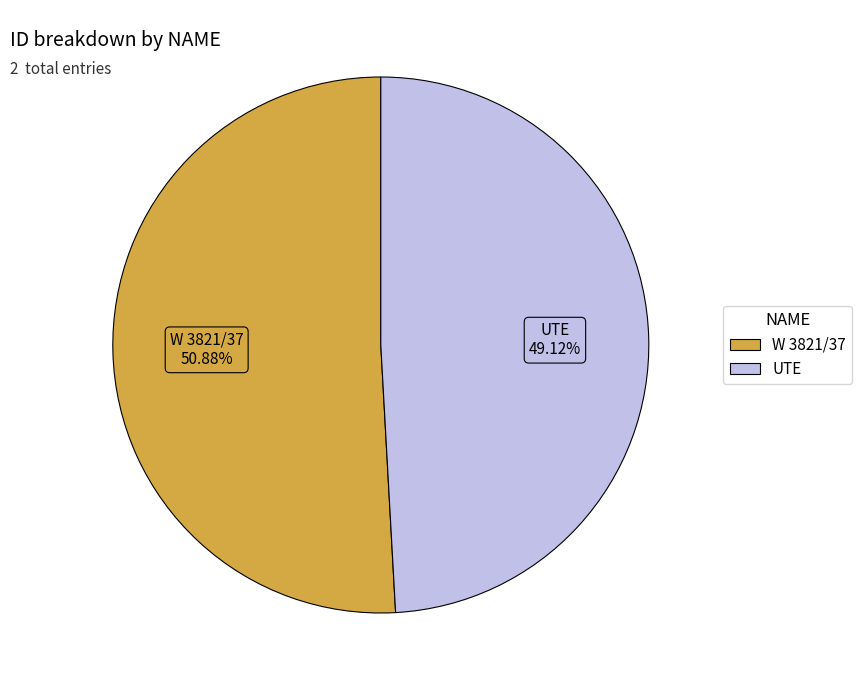

Approximately how many times larger is the value at W 3821/37 compared to UTE?

1.0